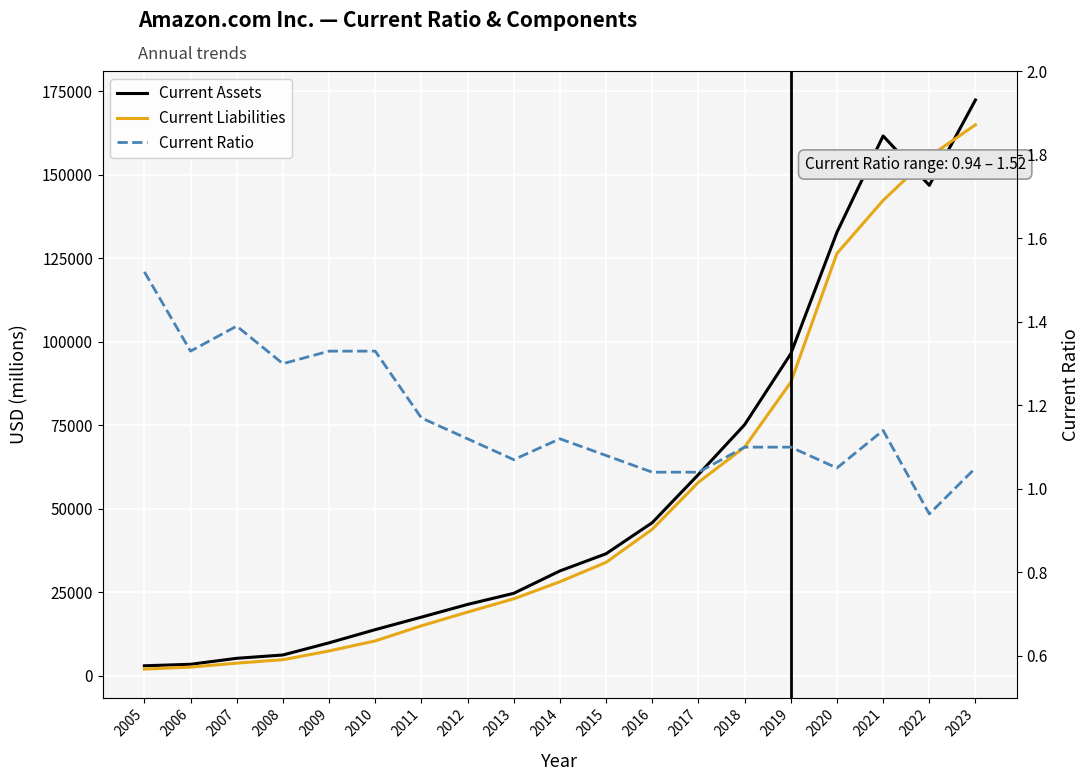

Reading left to right, extract all data points from this chart.

Current Assets: 2929.0	3373.0	5164.0	6157.0	9797.0	13747.0	17490.0	21296.0	24625.0	31327.0	36474.0	45781.0	60197.0	75101.0	96334.0	132733.0	161580.0	146791.0	172351.0
Current Liabilities: 1929.0	2532.0	3714.0	4746.0	7364.0	10372.0	14896.0	19002.0	22980.0	28089.0	33899.0	43816.0	57883.0	68391.0	87812.0	126385.0	142266.0	155393.0	164917.0
Current Ratio: 1.5	1.3	1.4	1.3	1.3	1.3	1.2	1.1	1.1	1.1	1.1	1.0	1.0	1.1	1.1	1.1	1.1	0.9	1.1